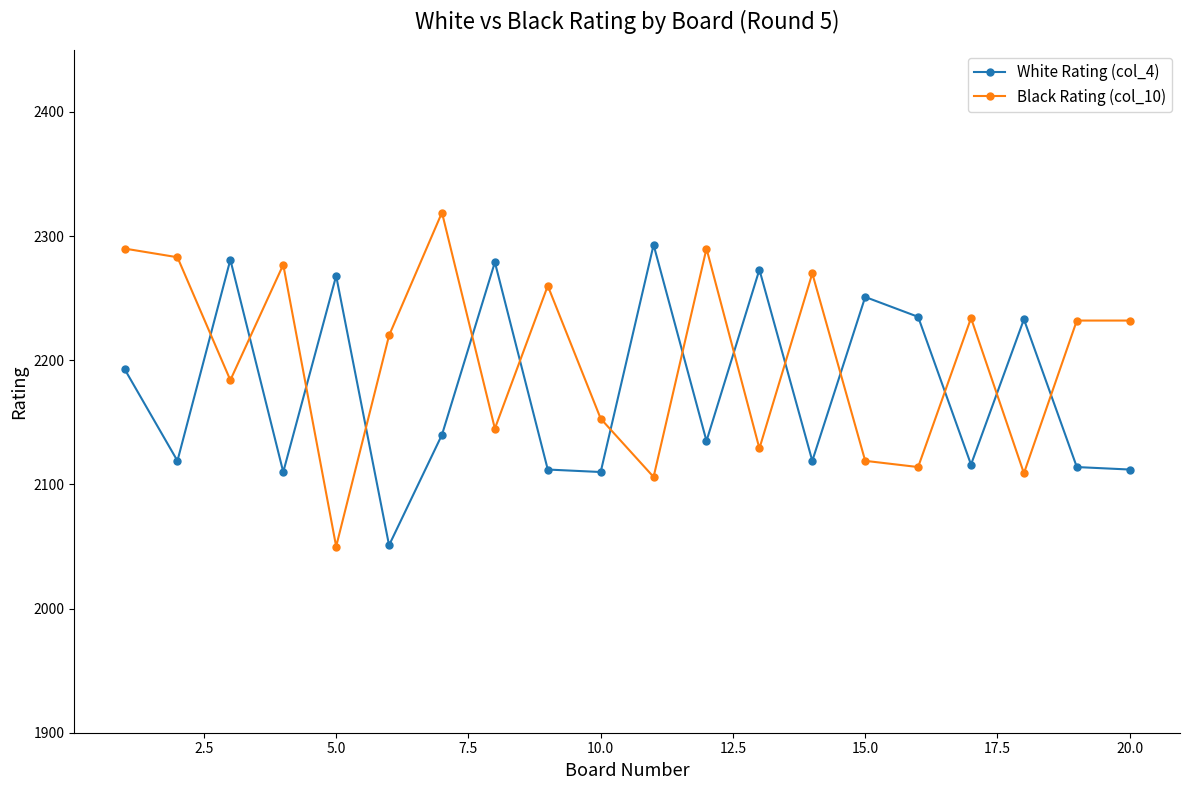

Which series ends up on top after the final intersection of White Rating (col_4) and Black Rating (col_10)?

Black Rating (col_10)